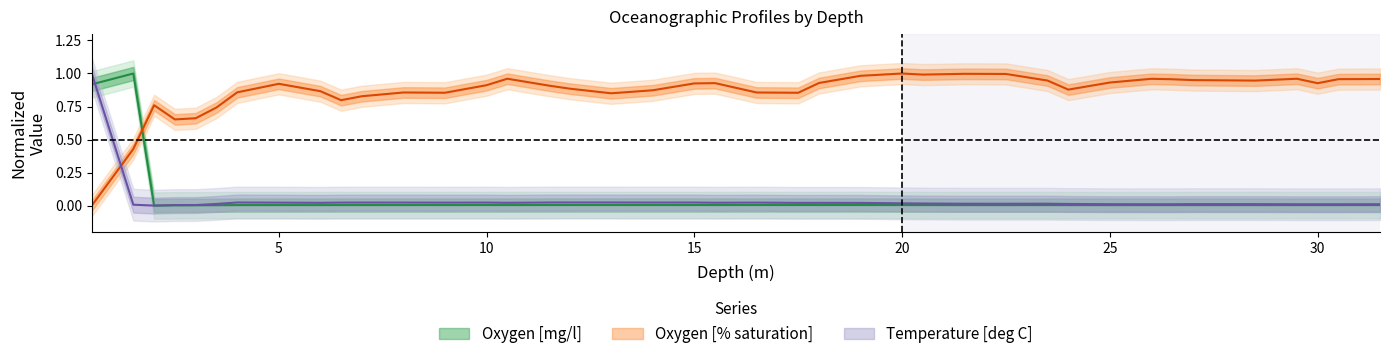

What is the spread (max minus min) of values at 20.0?

1.0